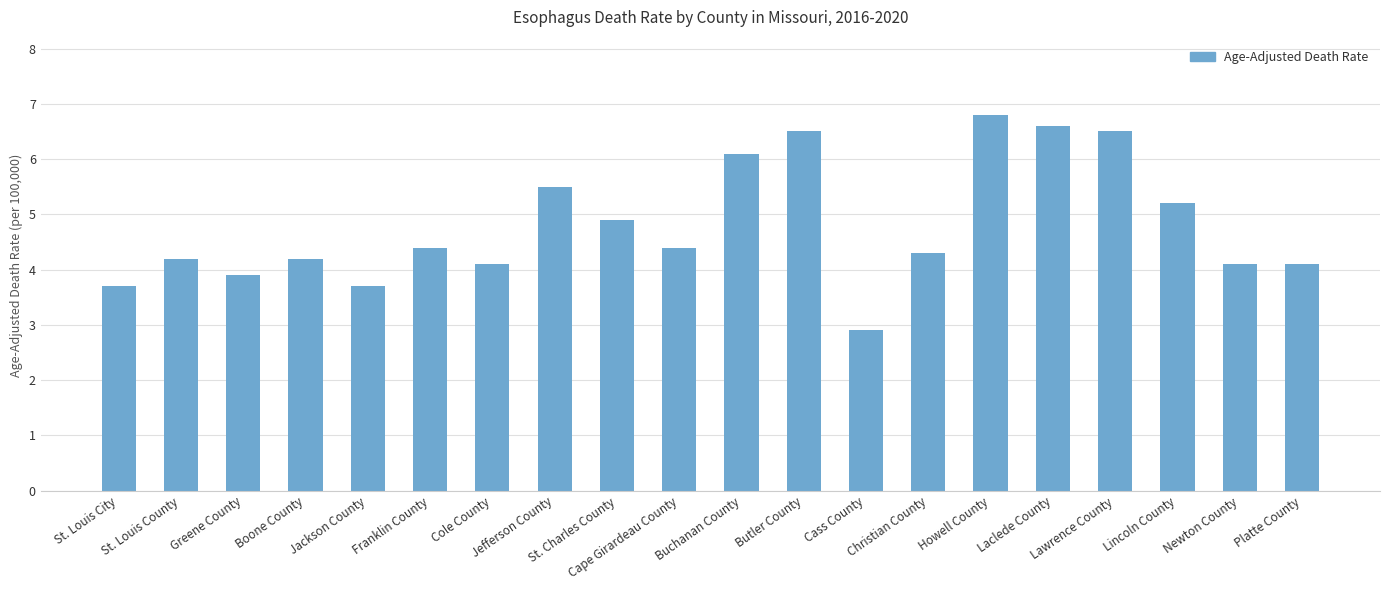

The chart shows a value of 9.8 at Butler County. True or false?

False